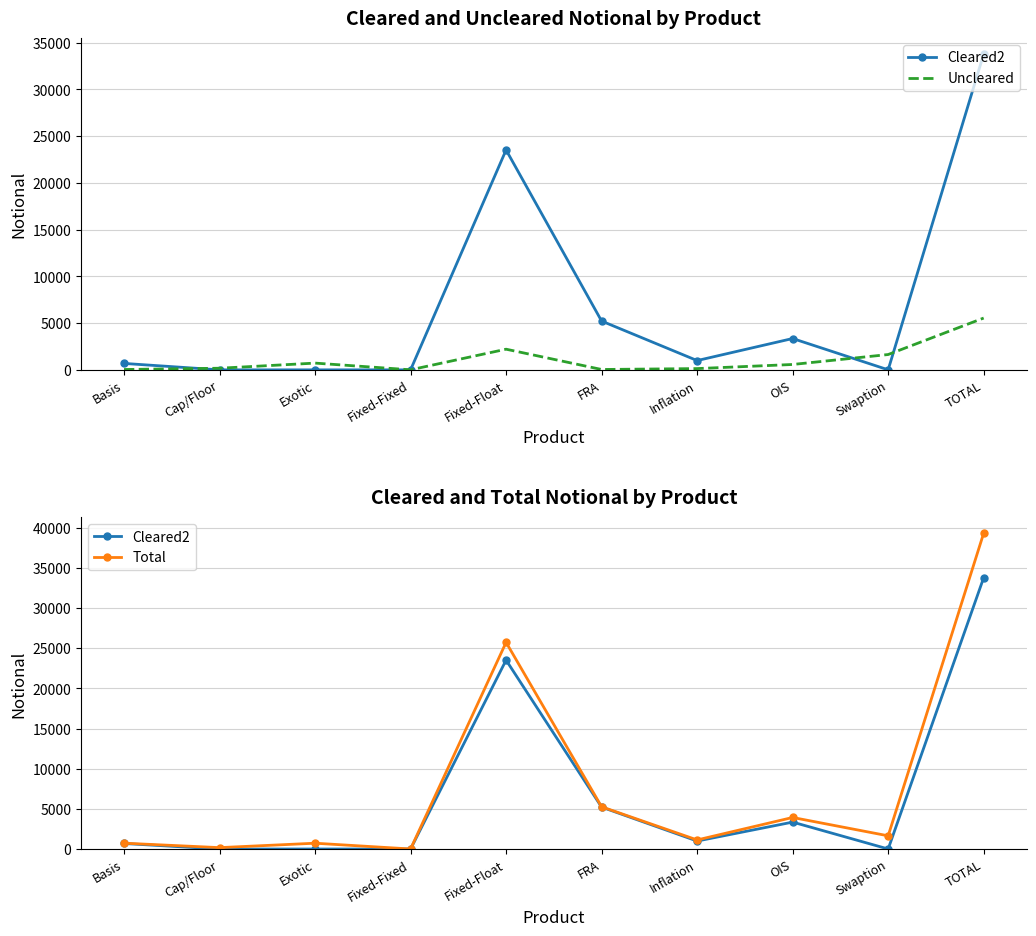

List the labels in order of Uncleared value, smallest first.

Fixed-Fixed, Basis, FRA, Inflation, Cap/Floor, OIS, Exotic, Swaption, Fixed-Float, TOTAL